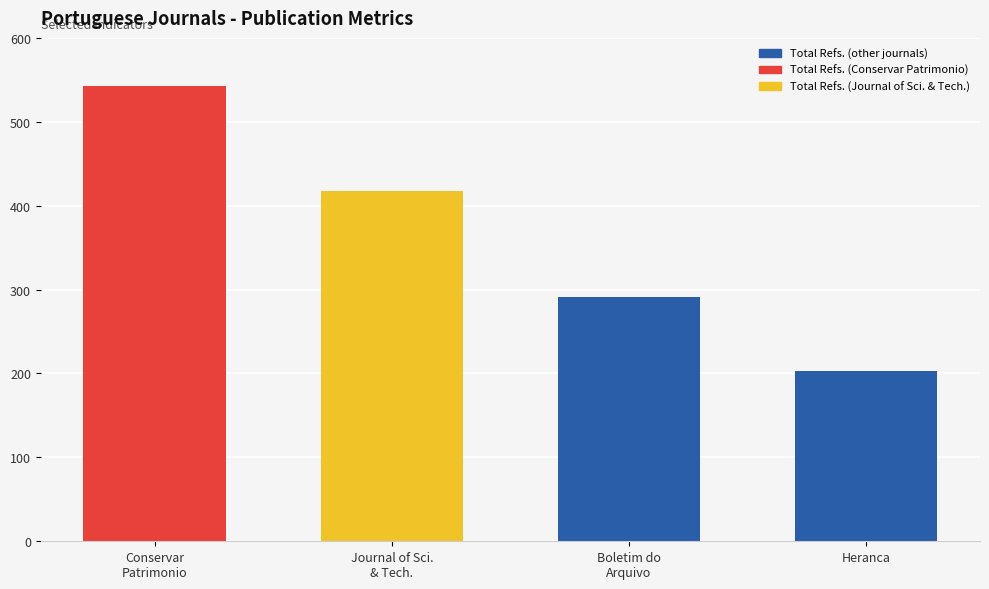

What is the greatest value displayed?

543